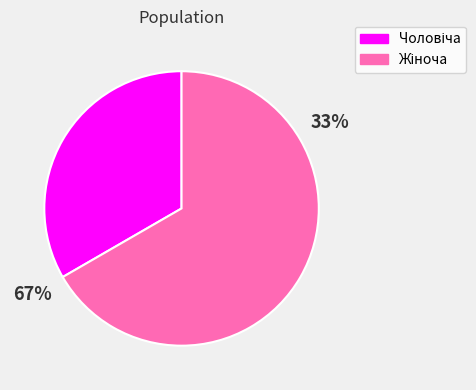

Count the number of slices in the pie.

2